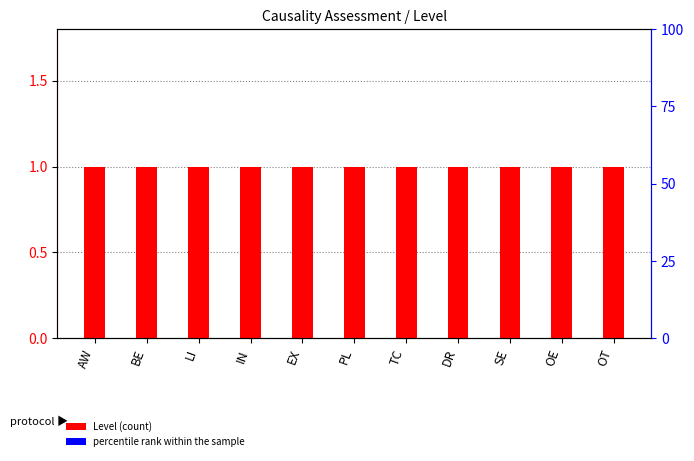

Is it true that percentile rank within the sample equals 0.1 at EX?

True